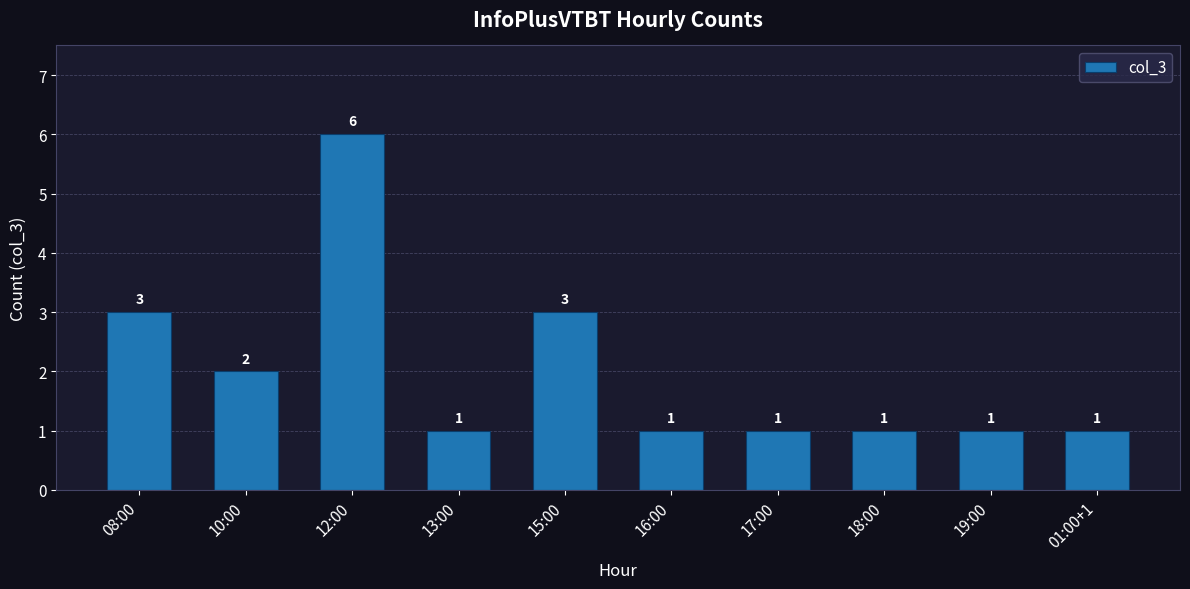

The value at 01:00+1 is 2. True or false?

False